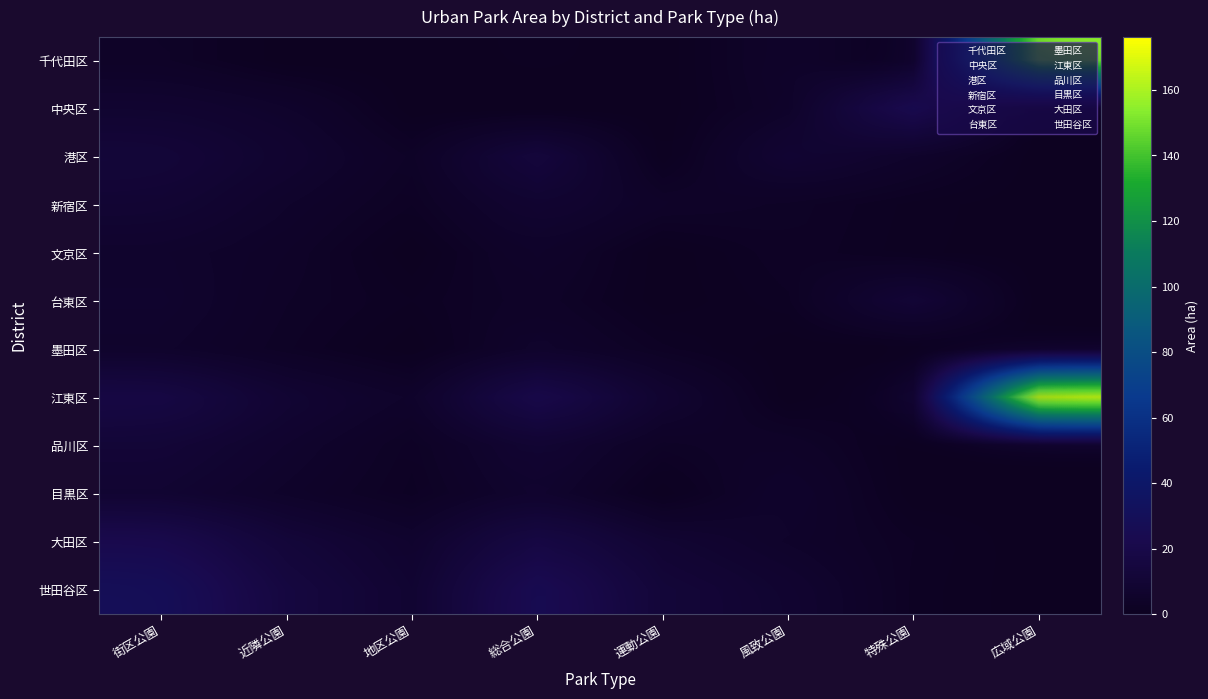

The value of 世田谷区 at 街区公園 is 28.9. True or false?

True